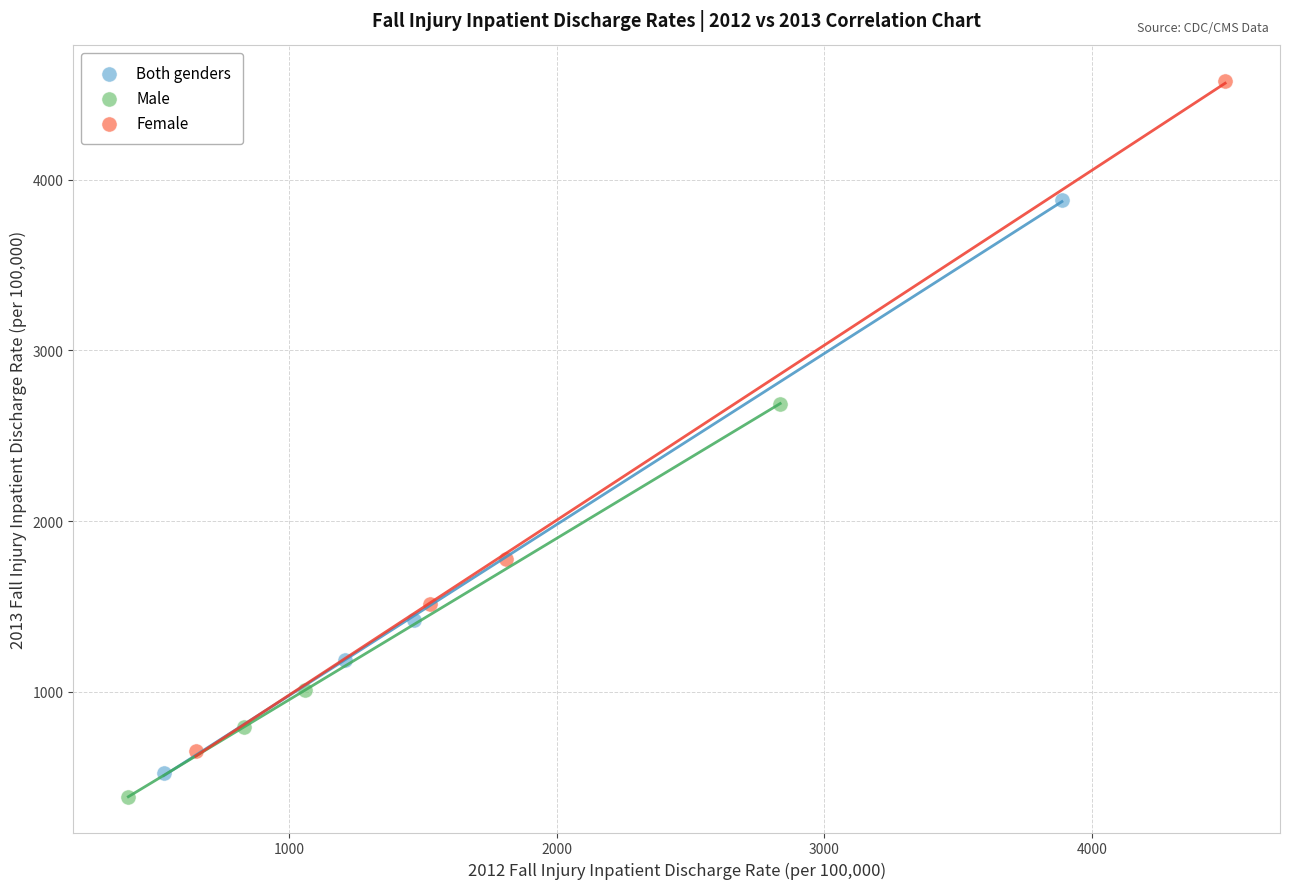

Which series reaches the maximum Y coordinate?

Female